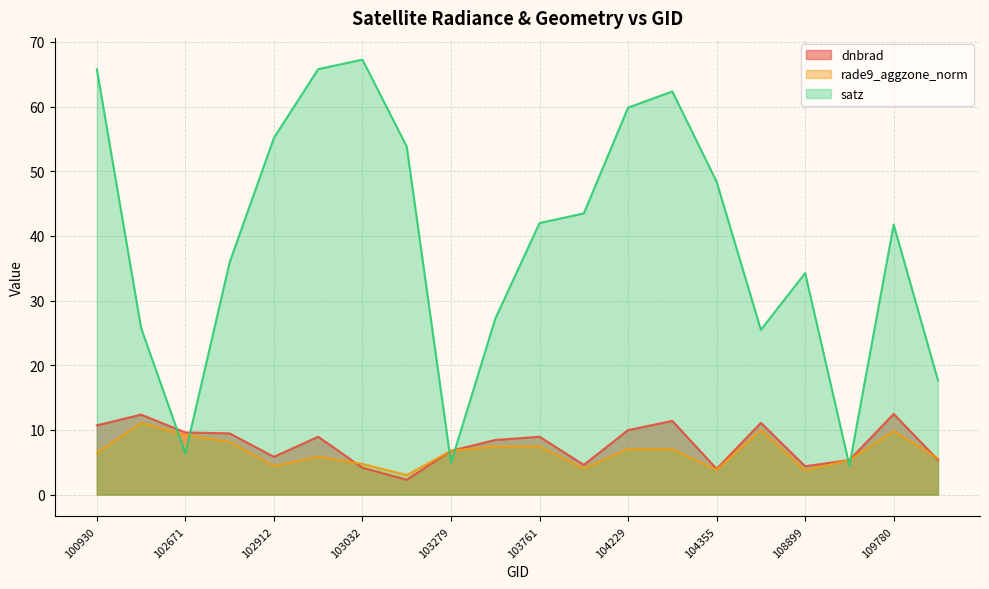

True or false: dnbrad and rade9_aggzone_norm intersect in this chart.

True